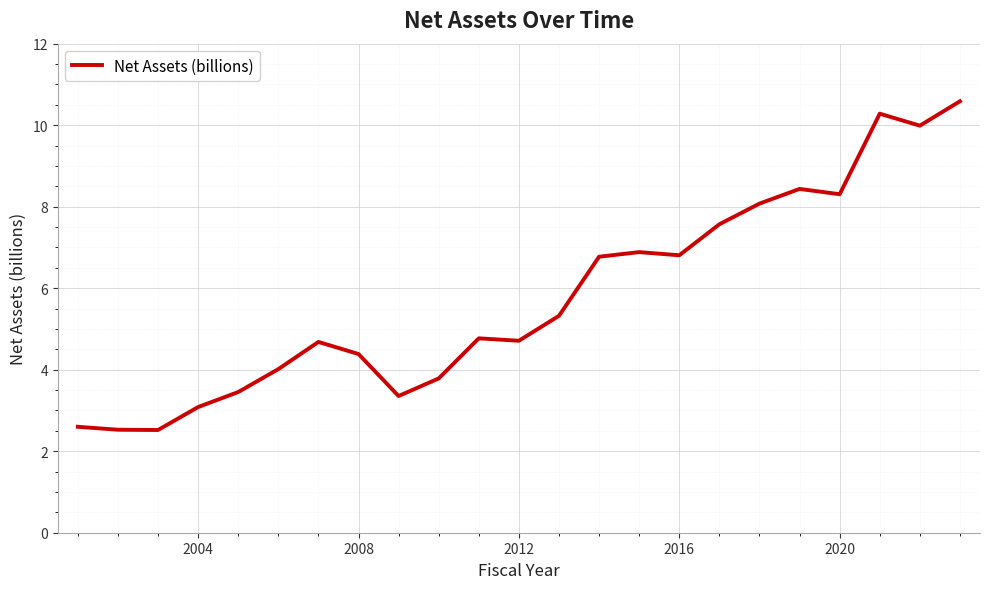

What is the difference between the maximum and minimum values?

8.1